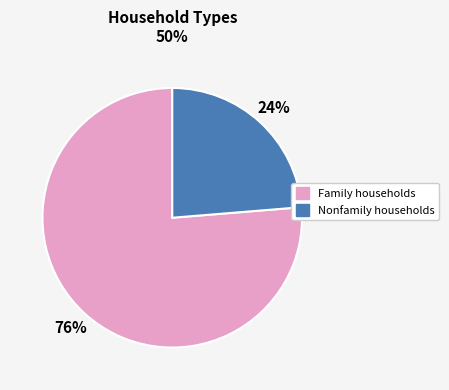

How many segments does this pie chart have?

2